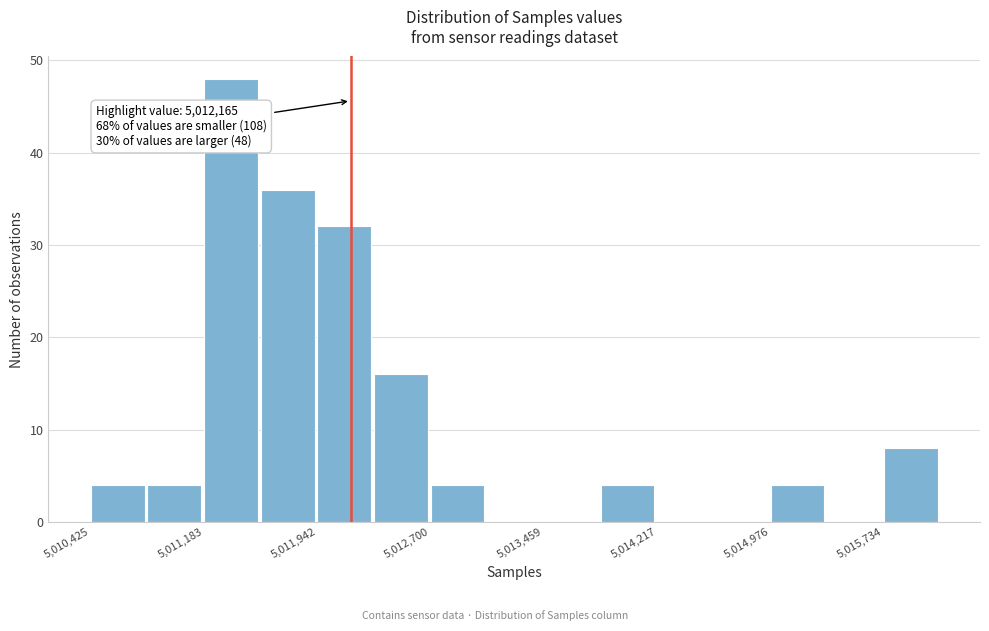

Read against the x-axis, roughly where is the centre of the tallest bar?

5011400